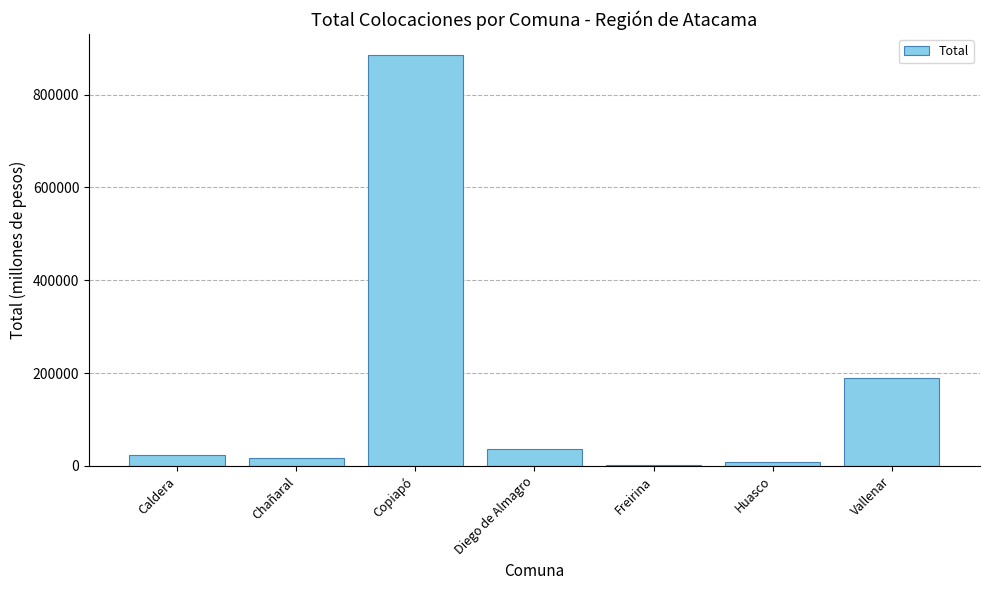

What is the minimum value shown in the chart?

2834.7